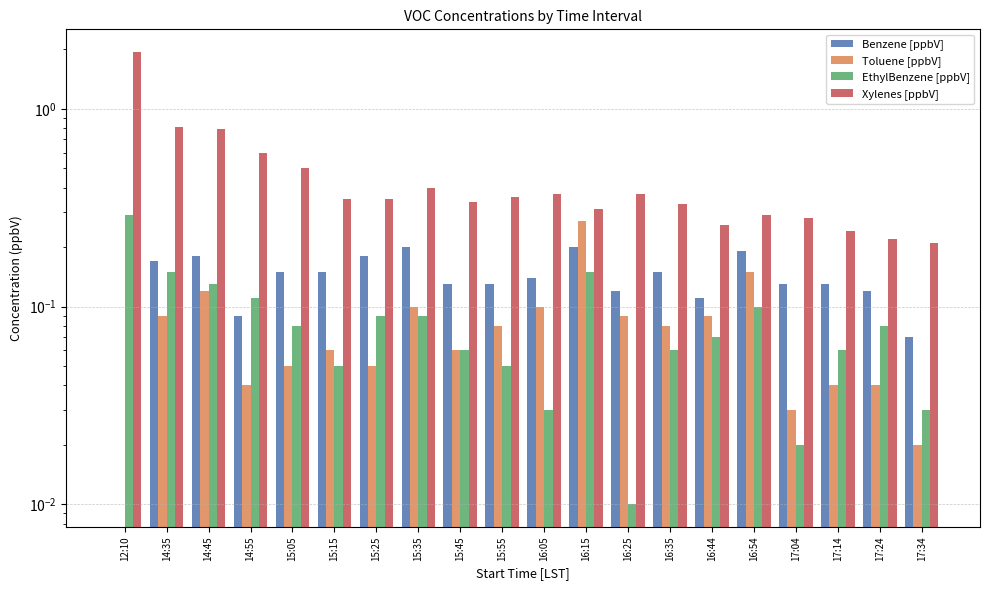

The value of Xylenes [ppbV] at 14:55 is 0.8. True or false?

False